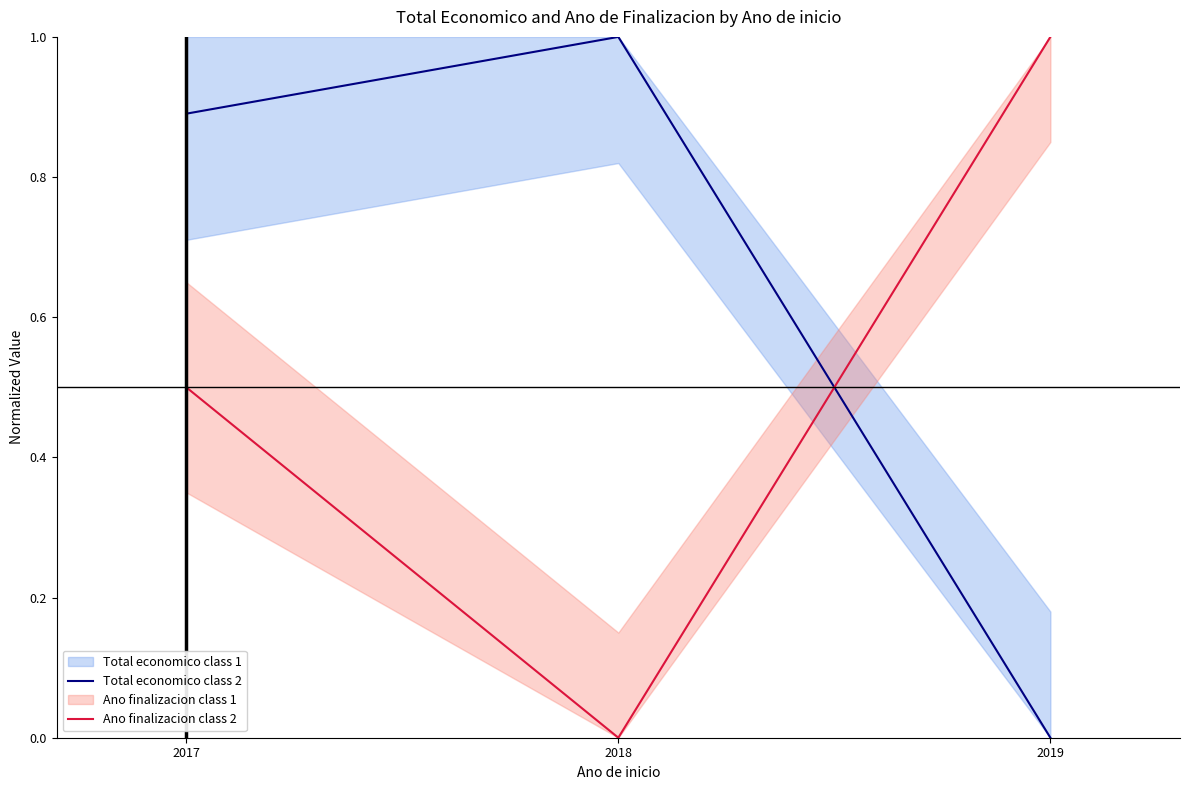

The Total economico class 2 series shows 0.9 at 2017. True or false?

True